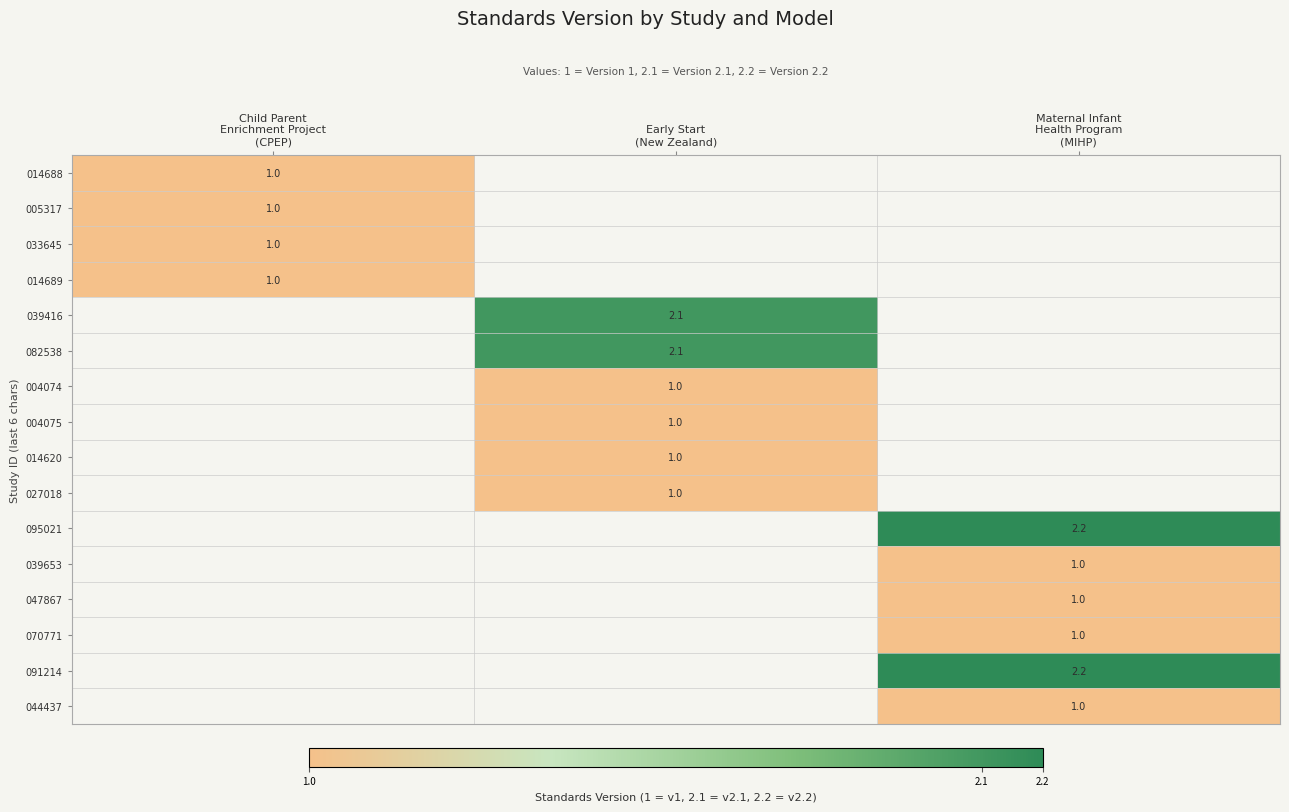

Which has a higher value, Child Parent
Enrichment Project
(CPEP) or Maternal Infant
Health Program
(MIHP)?

Maternal Infant
Health Program
(MIHP)